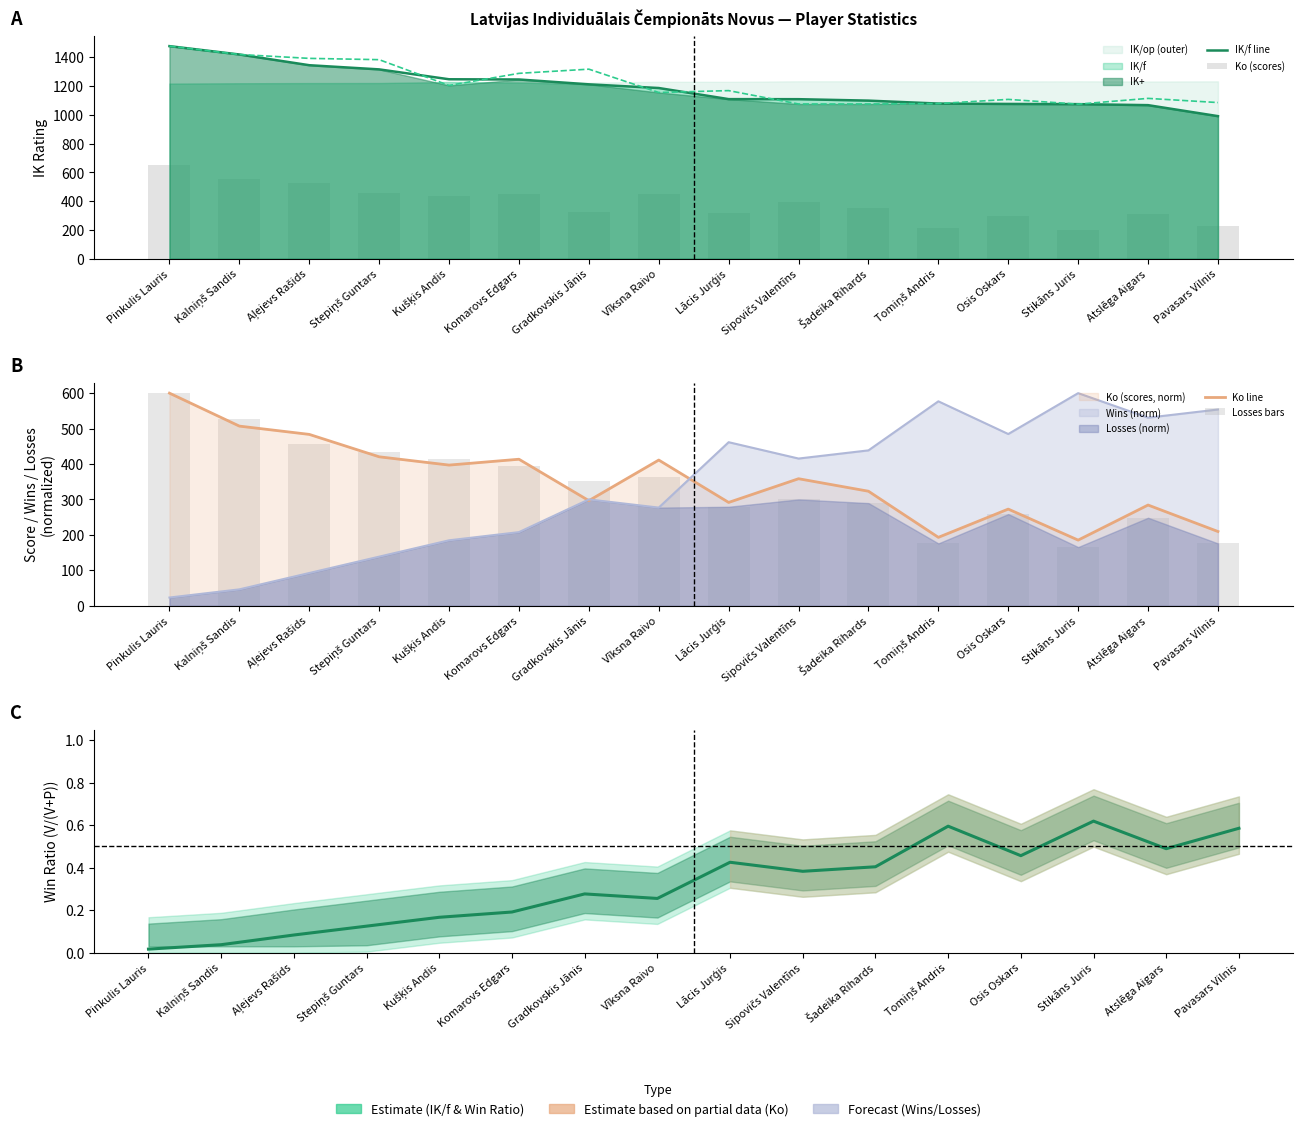

The Losses bars series shows 264.2 at Kalniņš Sandis. True or false?

False